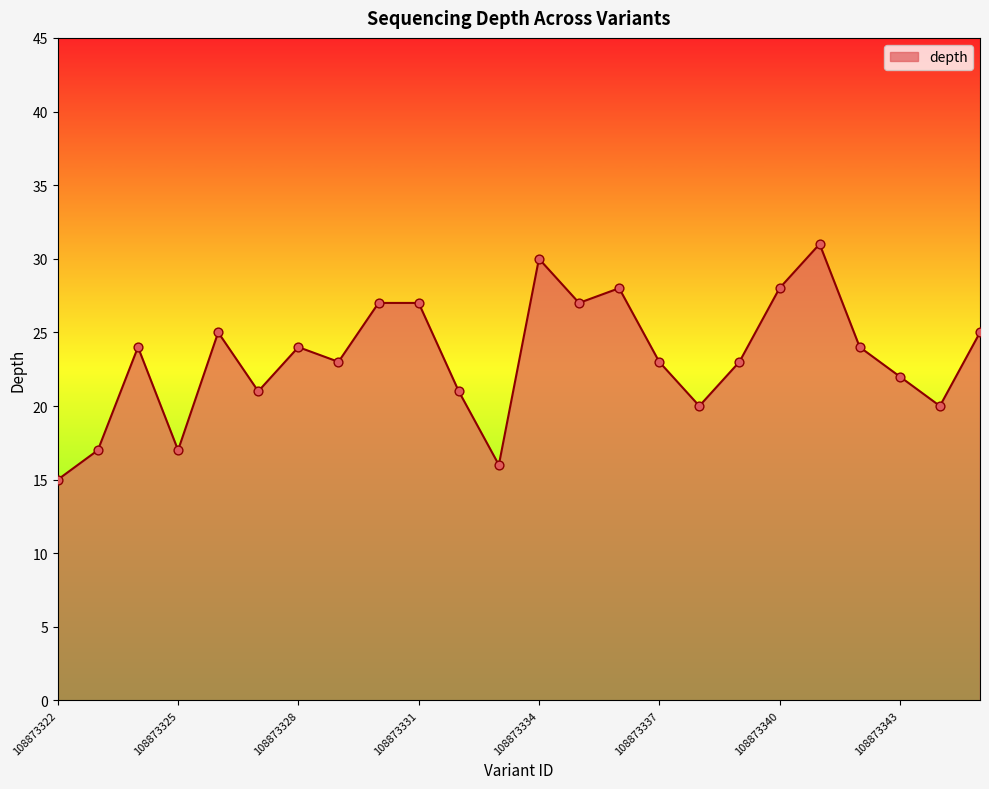

What is the smallest value displayed?

15